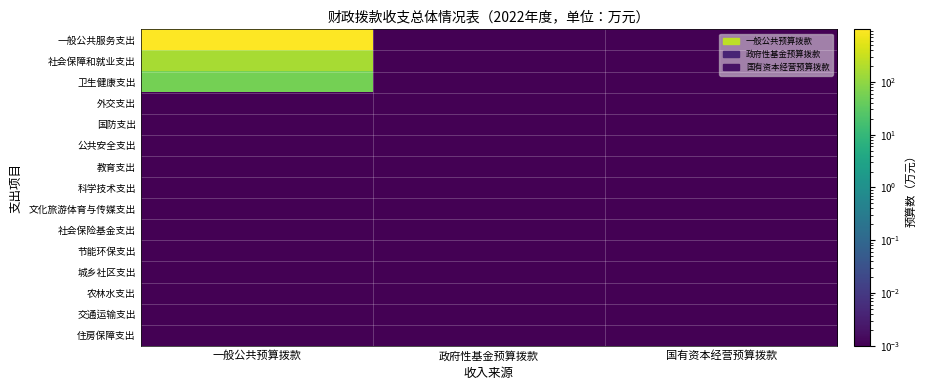

Reading left to right, what are all the values shown in this chart?

一般公共服务支出: 一般公共预算拨款=987.2	政府性基金预算拨款=0.0	国有资本经营预算拨款=0.0
社会保障和就业支出: 一般公共预算拨款=158.4	政府性基金预算拨款=0.0	国有资本经营预算拨款=0.0
卫生健康支出: 一般公共预算拨款=56.3	政府性基金预算拨款=0.0	国有资本经营预算拨款=0.0
外交支出: 一般公共预算拨款=0.0	政府性基金预算拨款=0.0	国有资本经营预算拨款=0.0
国防支出: 一般公共预算拨款=0.0	政府性基金预算拨款=0.0	国有资本经营预算拨款=0.0
公共安全支出: 一般公共预算拨款=0.0	政府性基金预算拨款=0.0	国有资本经营预算拨款=0.0
教育支出: 一般公共预算拨款=0.0	政府性基金预算拨款=0.0	国有资本经营预算拨款=0.0
科学技术支出: 一般公共预算拨款=0.0	政府性基金预算拨款=0.0	国有资本经营预算拨款=0.0
文化旅游体育与传媒支出: 一般公共预算拨款=0.0	政府性基金预算拨款=0.0	国有资本经营预算拨款=0.0
社会保险基金支出: 一般公共预算拨款=0.0	政府性基金预算拨款=0.0	国有资本经营预算拨款=0.0
节能环保支出: 一般公共预算拨款=0.0	政府性基金预算拨款=0.0	国有资本经营预算拨款=0.0
城乡社区支出: 一般公共预算拨款=0.0	政府性基金预算拨款=0.0	国有资本经营预算拨款=0.0
农林水支出: 一般公共预算拨款=0.0	政府性基金预算拨款=0.0	国有资本经营预算拨款=0.0
交通运输支出: 一般公共预算拨款=0.0	政府性基金预算拨款=0.0	国有资本经营预算拨款=0.0
住房保障支出: 一般公共预算拨款=0.0	政府性基金预算拨款=0.0	国有资本经营预算拨款=0.0